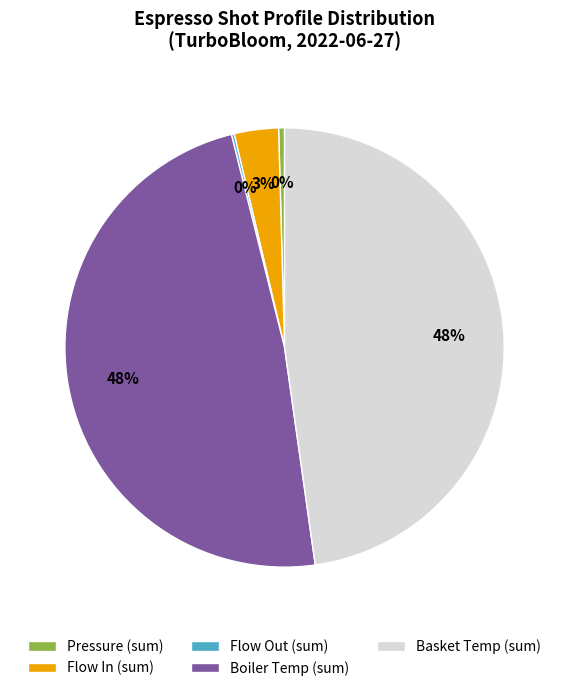

To the nearest percent, what is the difference between the largest and smallest slice percentages?

48%